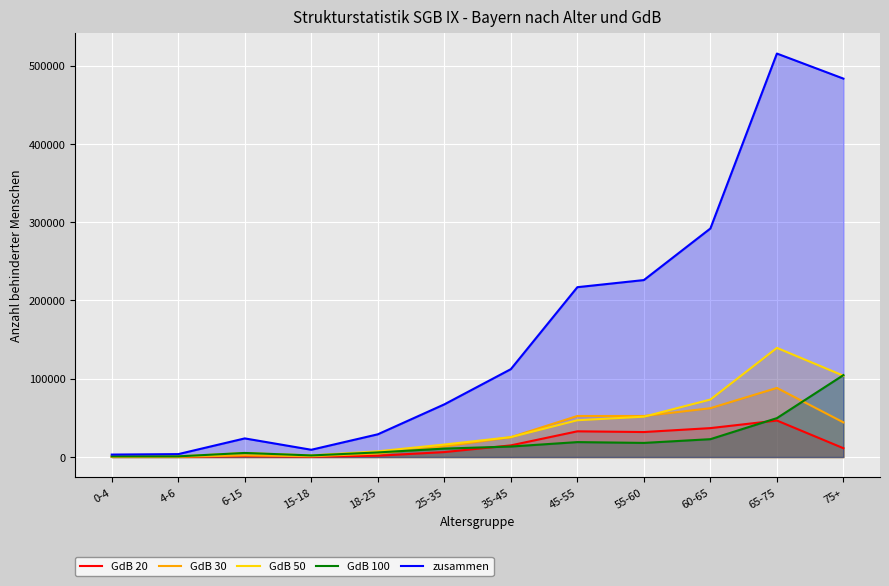

Where is GdB 100 nearest to the value 52767?

65-75